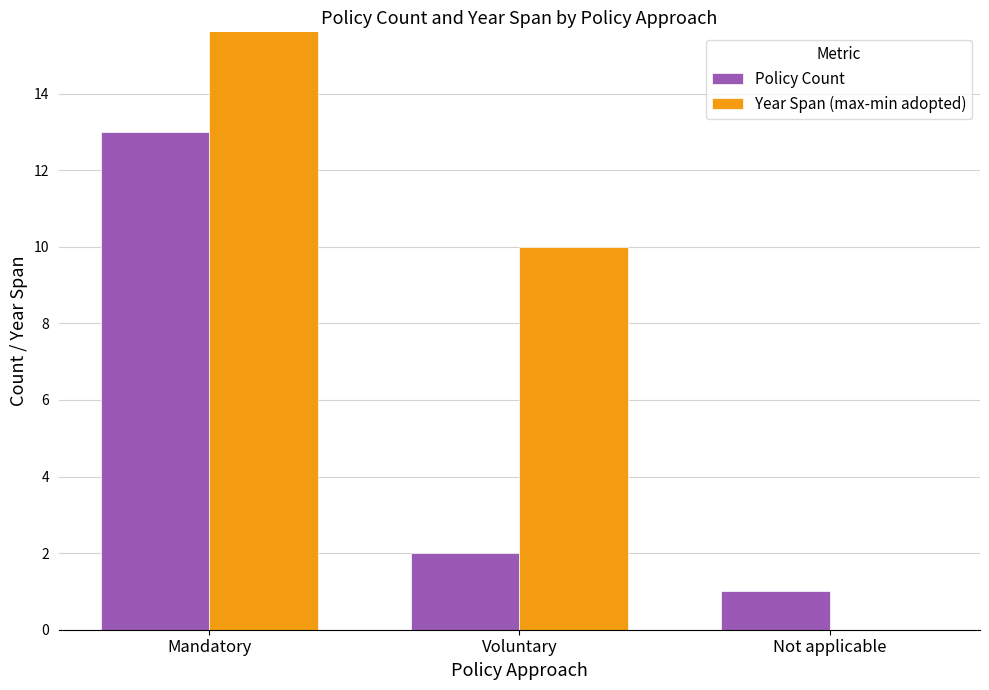

Does the chart contain stacked bars?

No